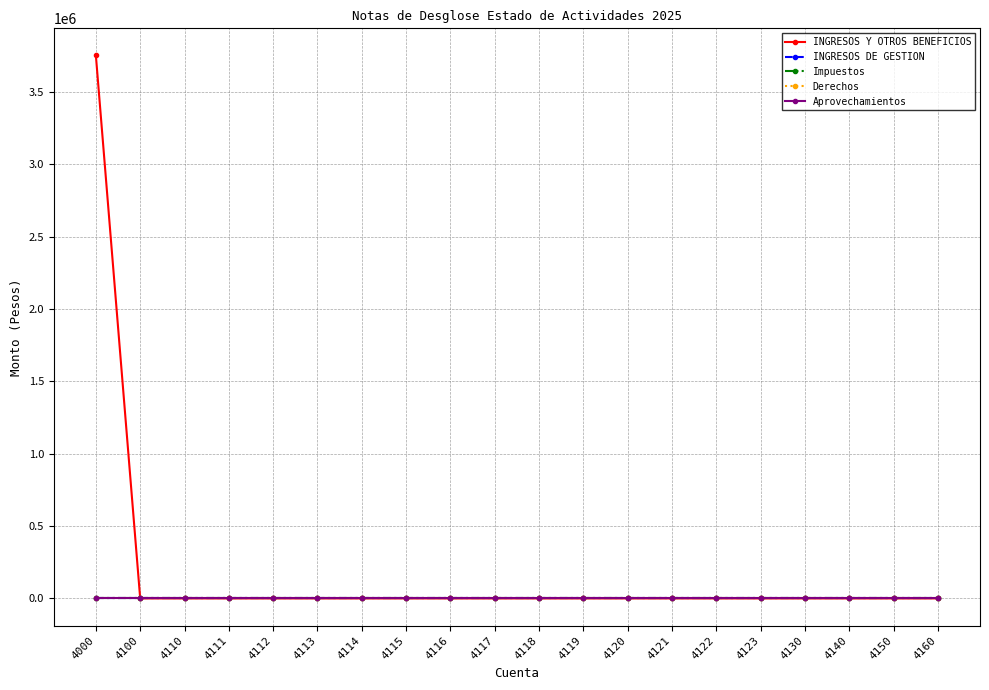

Does the chart have visible grid lines?

Yes